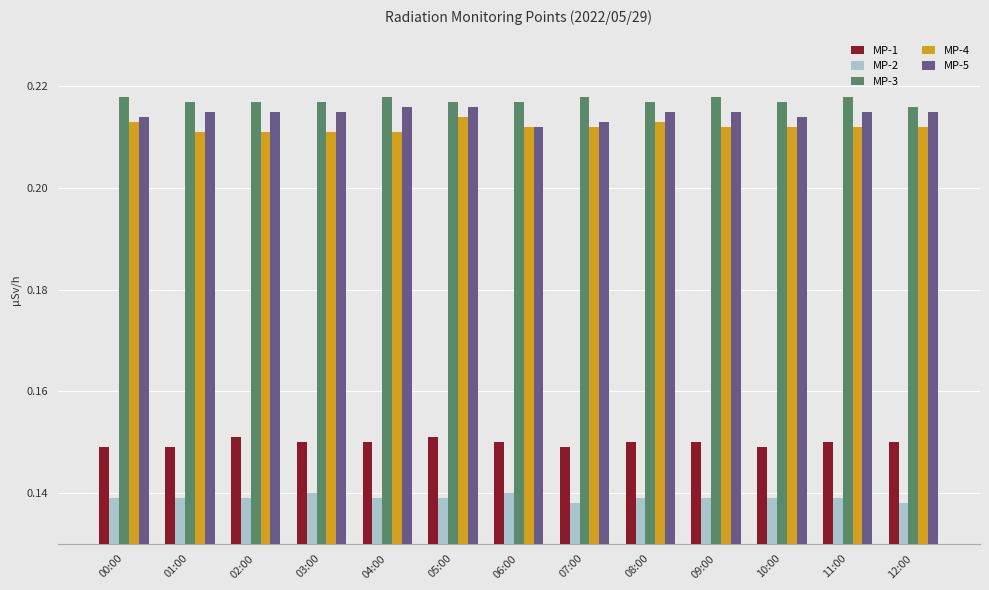

Which series has the largest range (max minus min)?

MP-5